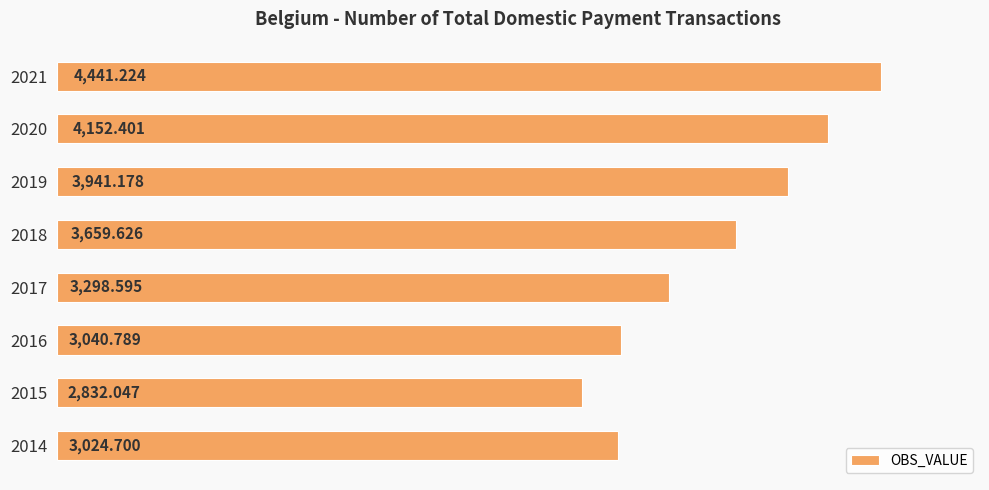

What is the change in value from 2016 to 2021?

+1400.4